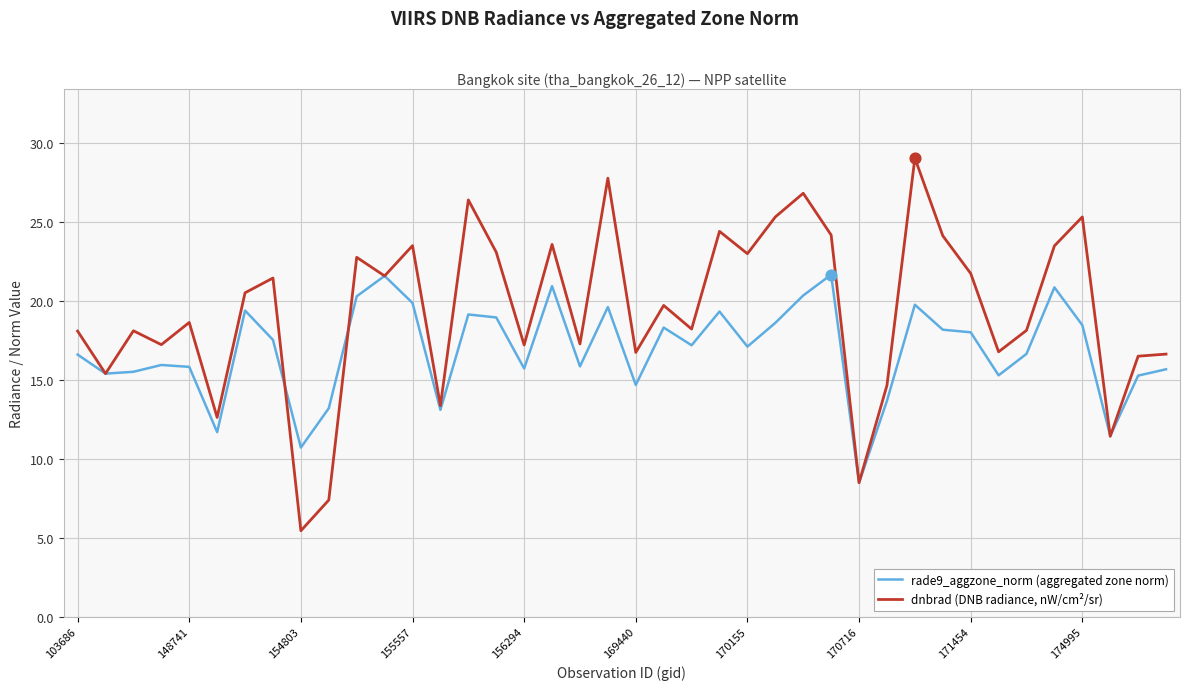

Which series has the largest total across all categories?

dnbrad (DNB radiance, nW/cm²/sr)